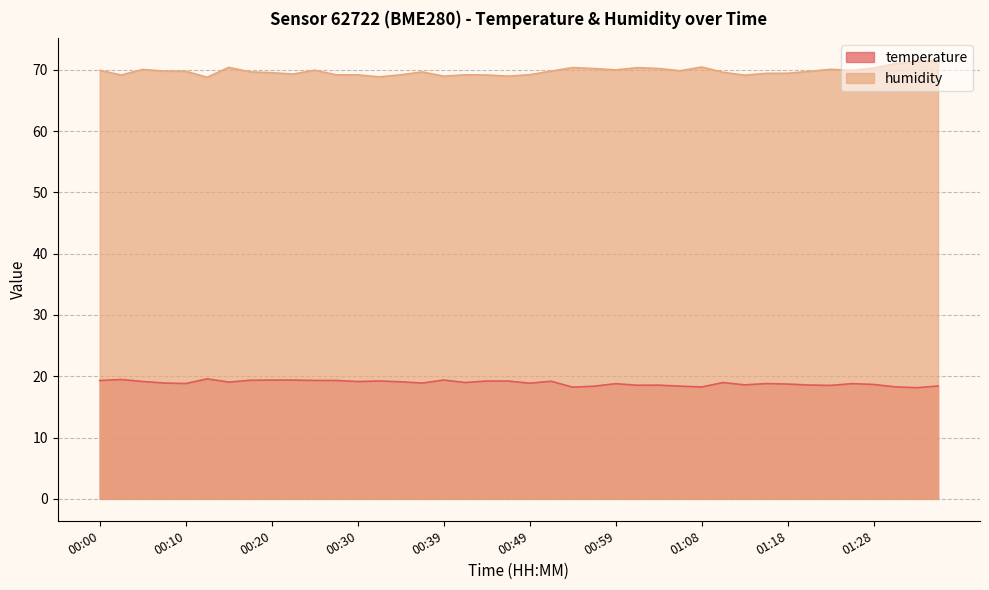

What is the label of the 39th point from the right?

00:03